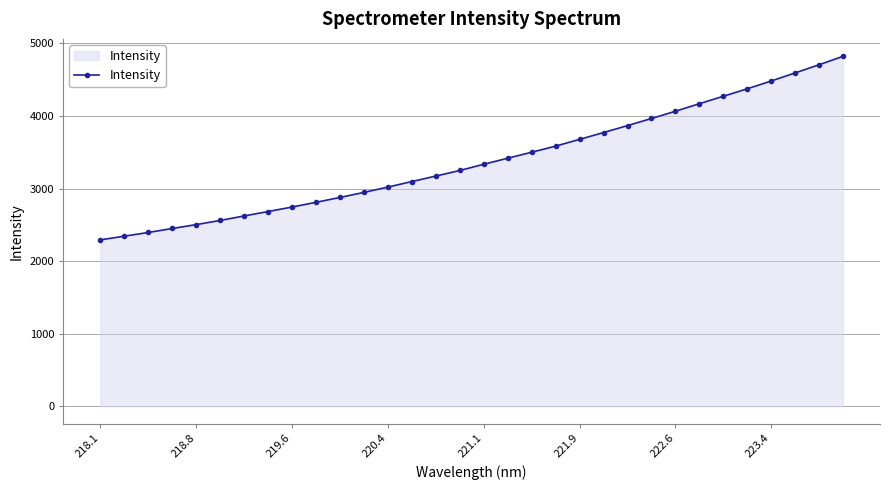

What is the smallest value displayed?

2292.6